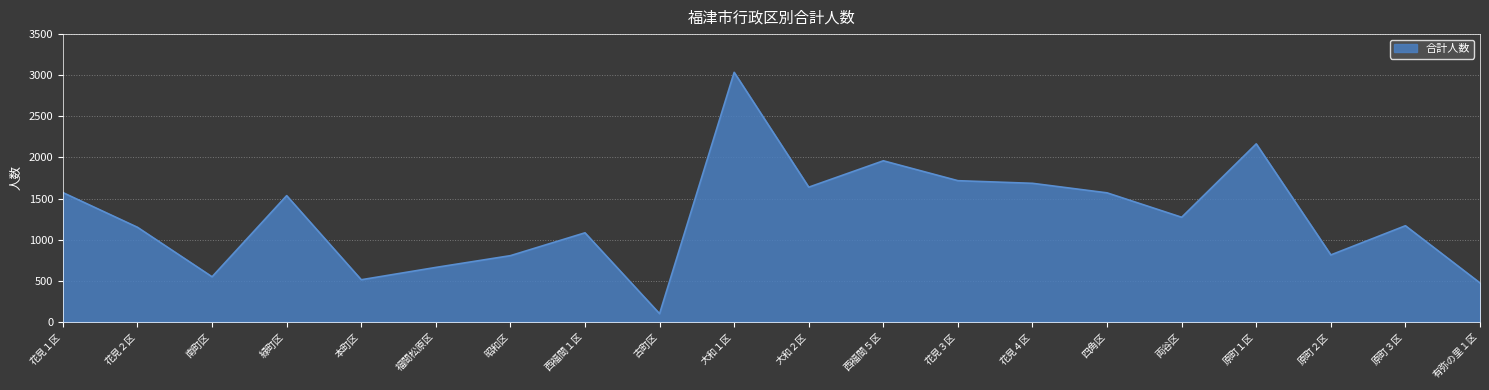

What is the ratio of the value at 西福間５区 to the value at 花見３区?

1.1